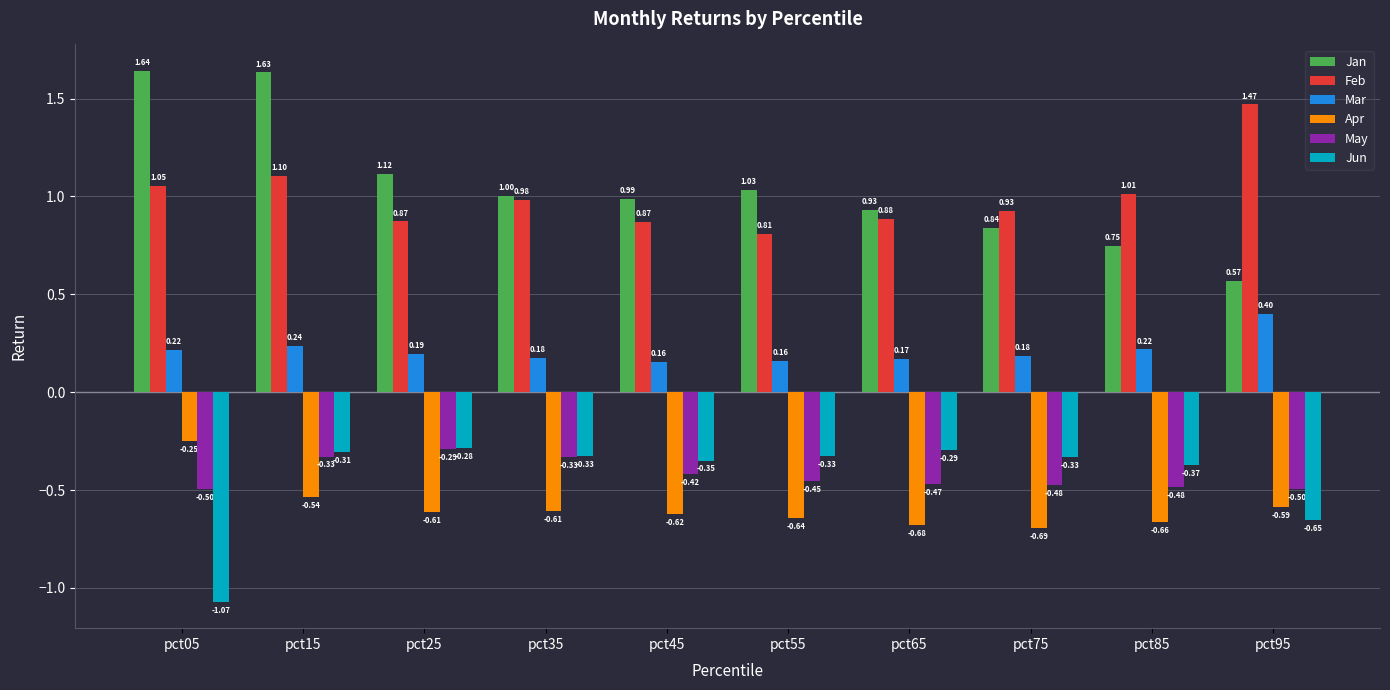

Between pct75 and pct85, which series saw the biggest shift?

Jan